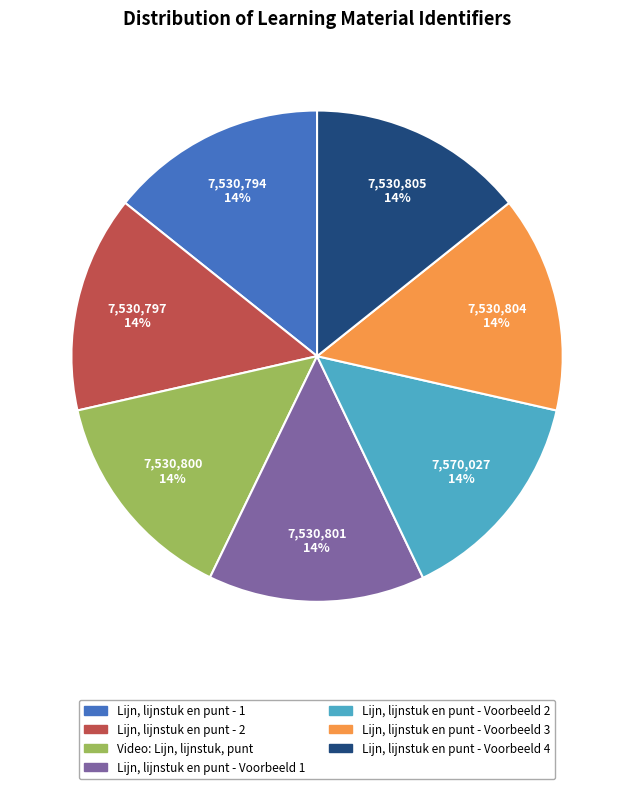

To the nearest percent, what portion does Video: Lijn, lijnstuk, punt represent?

14%